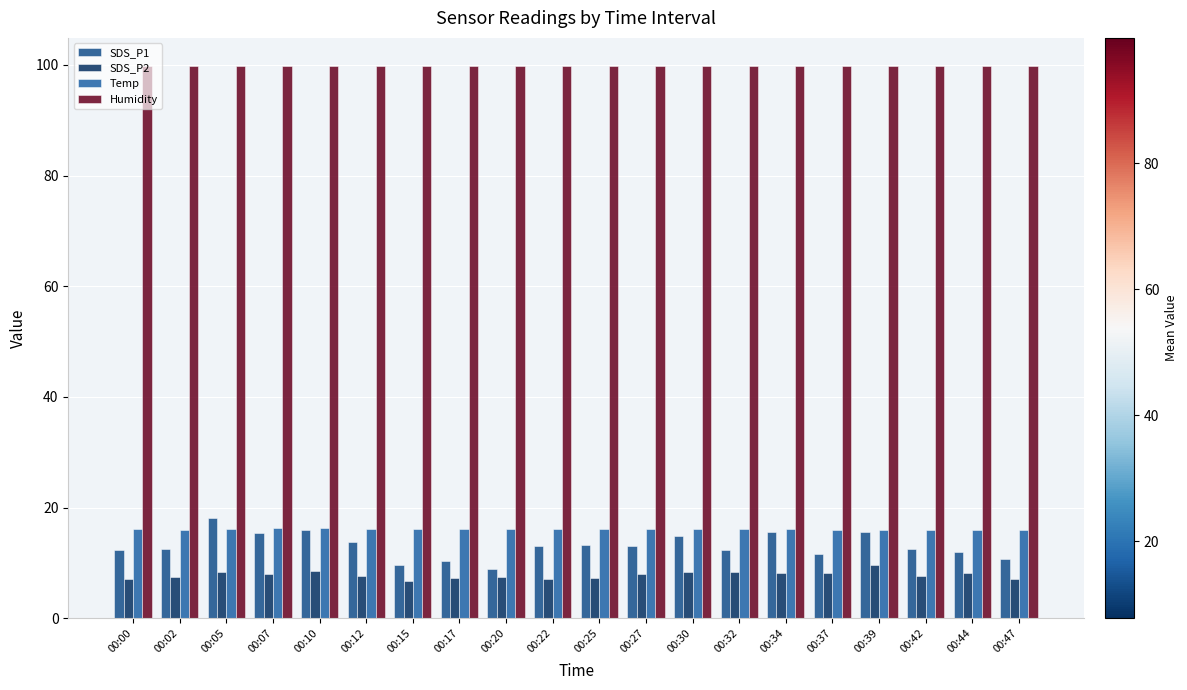

Rank the categories by SDS_P1 value from highest to lowest.

00:05, 00:10, 00:39, 00:34, 00:07, 00:30, 00:12, 00:25, 00:22, 00:27, 00:42, 00:02, 00:00, 00:32, 00:44, 00:37, 00:47, 00:17, 00:15, 00:20